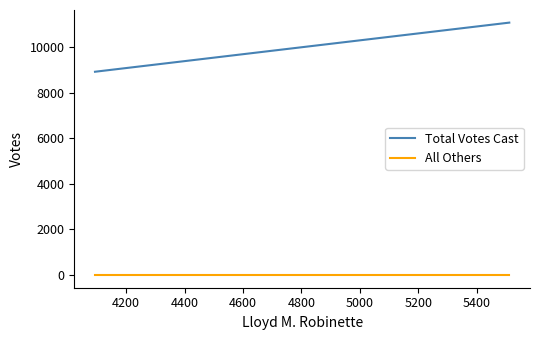

Rank the series by their maximum value, from highest to lowest.

Total Votes Cast, All Others